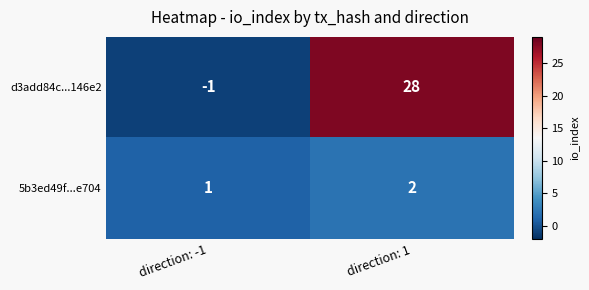

Which series has the largest range (max minus min)?

d3add84c...146e2